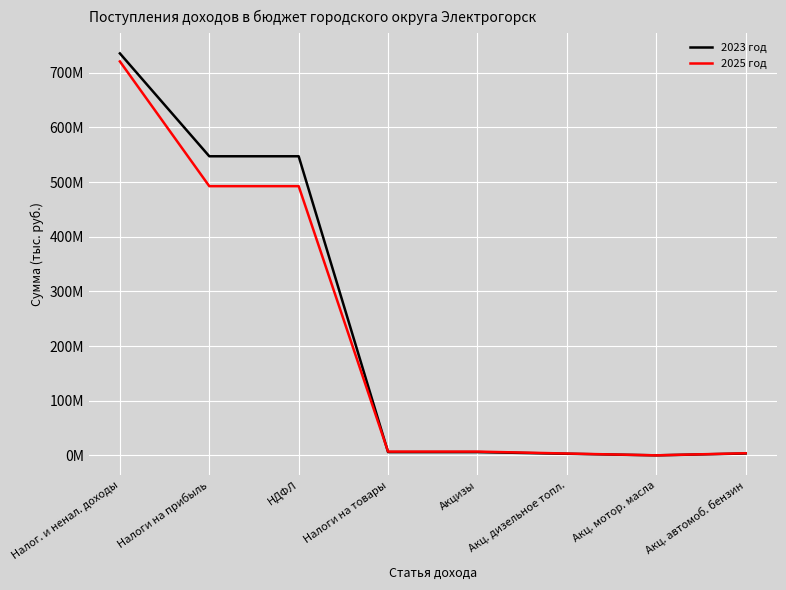

Is it true that 2025 год equals 6864000 at Акцизы?

True